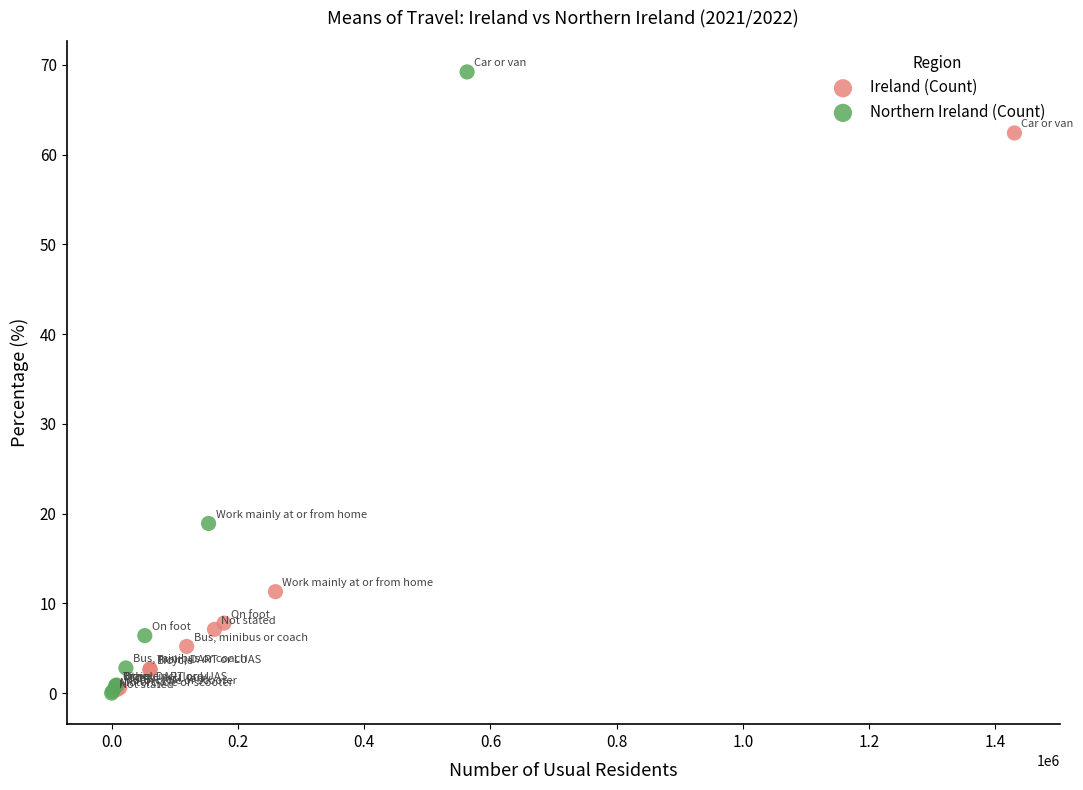

Which series has the widest spread of Y values?

Northern Ireland (Count)